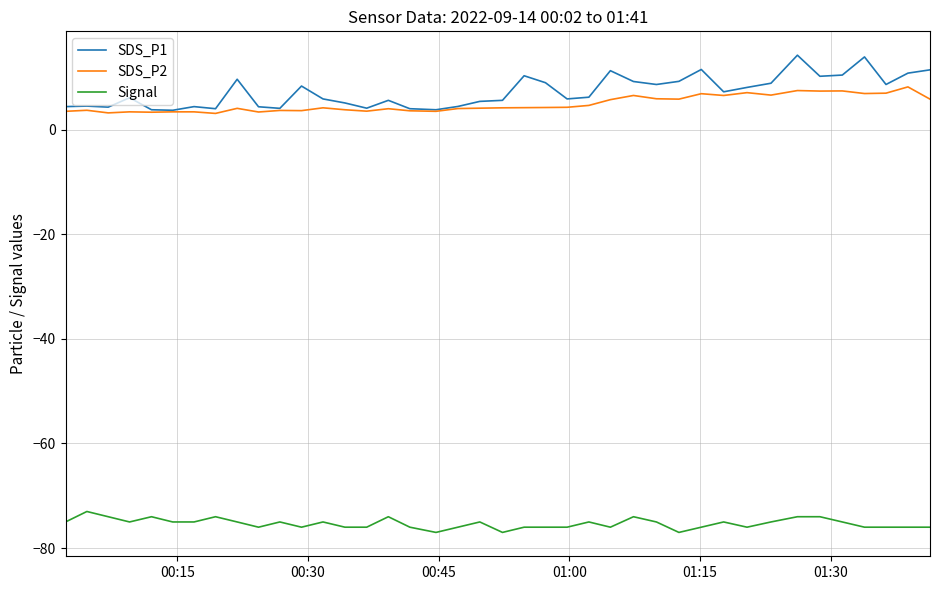

Which series has the widest spread of values?

SDS_P1